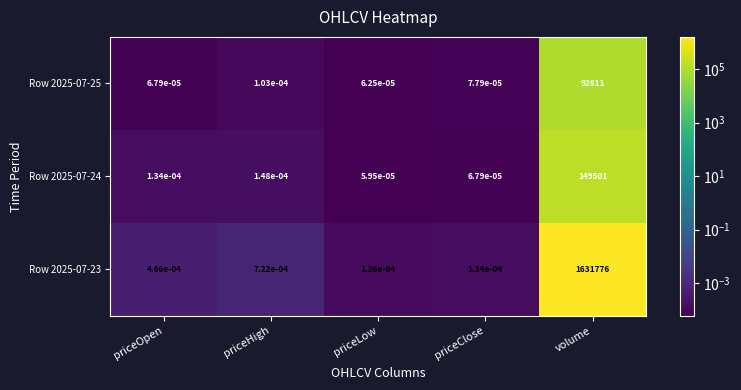

Rank the categories by Row 2025-07-25 value from lowest to highest.

priceLow, priceOpen, priceClose, priceHigh, volume